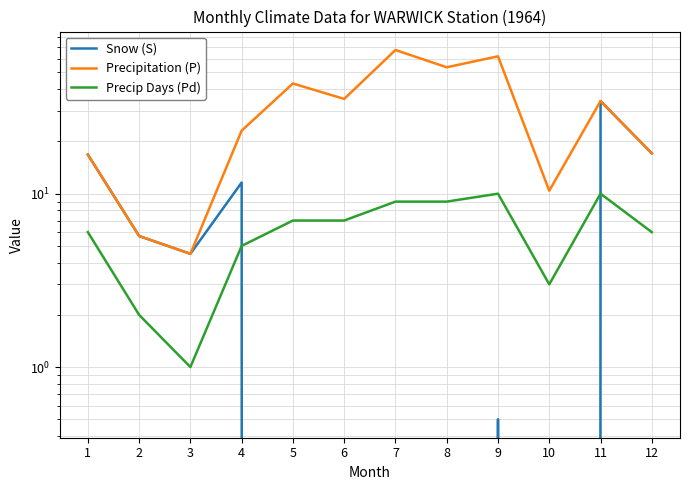

The Precipitation (P) series shows 9.6 at 12. True or false?

False